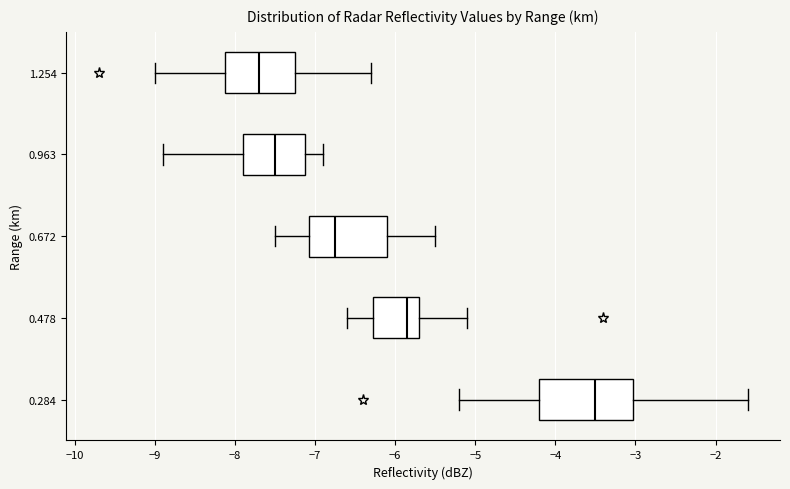

Reading bottom to top, read every box against the x-axis: the position of its median line, the range the box covers, and the ends of its whiskers. The values are not printed on the chart, so give them approximately, as read against the axis.

0.284: median -3.5, box -4.2 to -3.0, whiskers -5.2 to -1.6
0.478: median -5.8, box -6.3 to -5.7, whiskers -6.6 to -5.1
0.672: median -6.7, box -7.1 to -6.1, whiskers -7.5 to -5.5
0.963: median -7.5, box -7.9 to -7.1, whiskers -8.9 to -6.9
1.254: median -7.7, box -8.1 to -7.2, whiskers -9.0 to -6.3